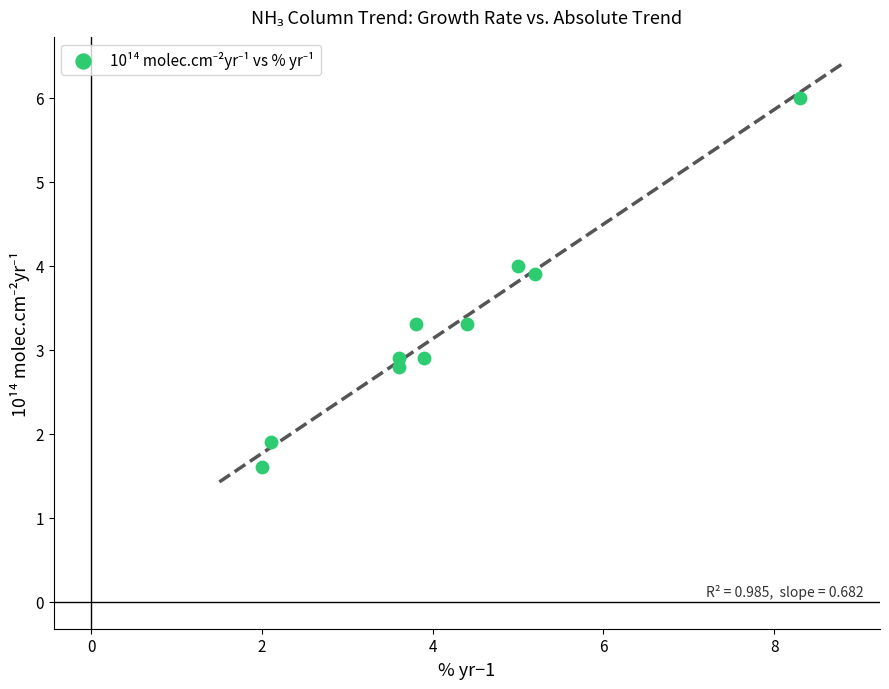

What is the range of X values (max minus min)?

6.3